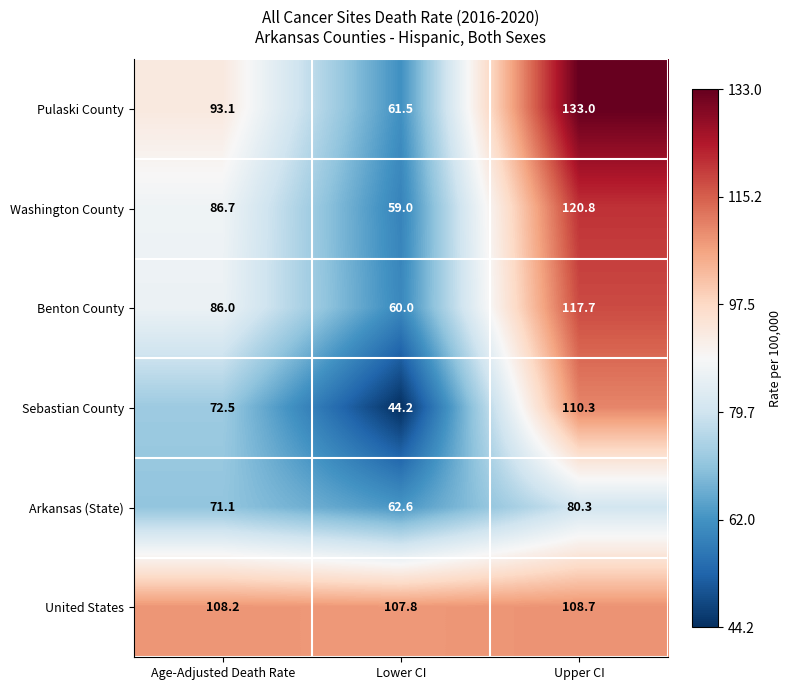

What is the difference between the second highest and minimum values in the United States series?

0.4